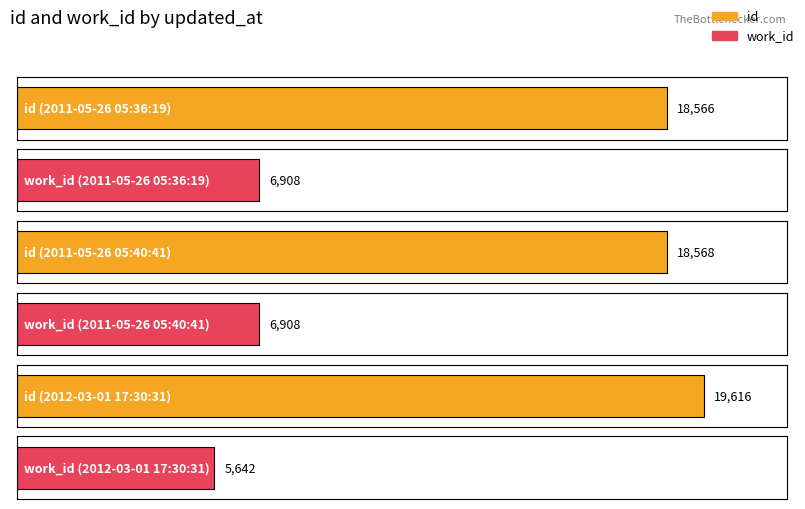

Which category has the highest value in the id series?

2012-03-01 17:30:31